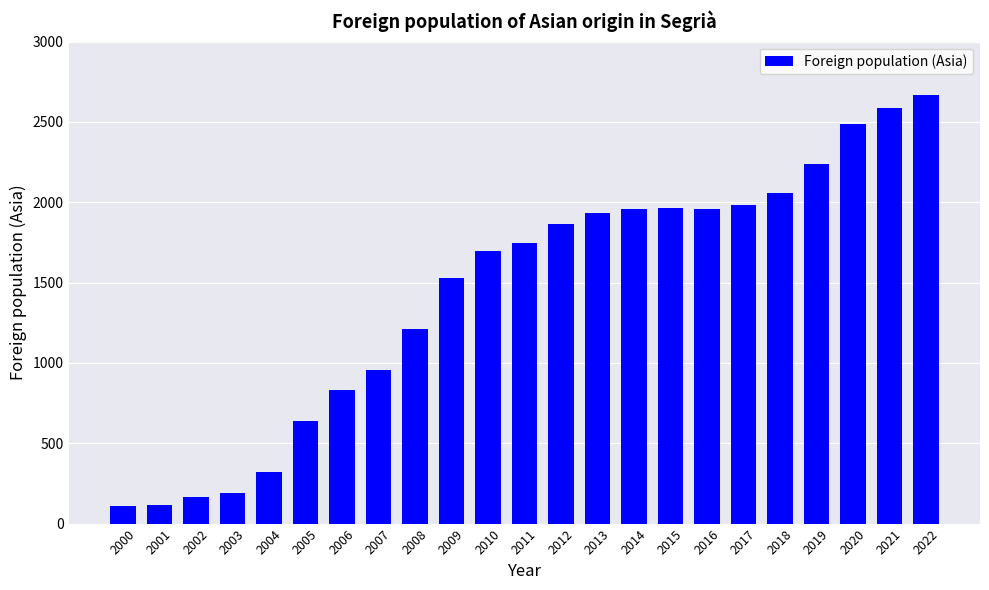

What is the average value?

1443